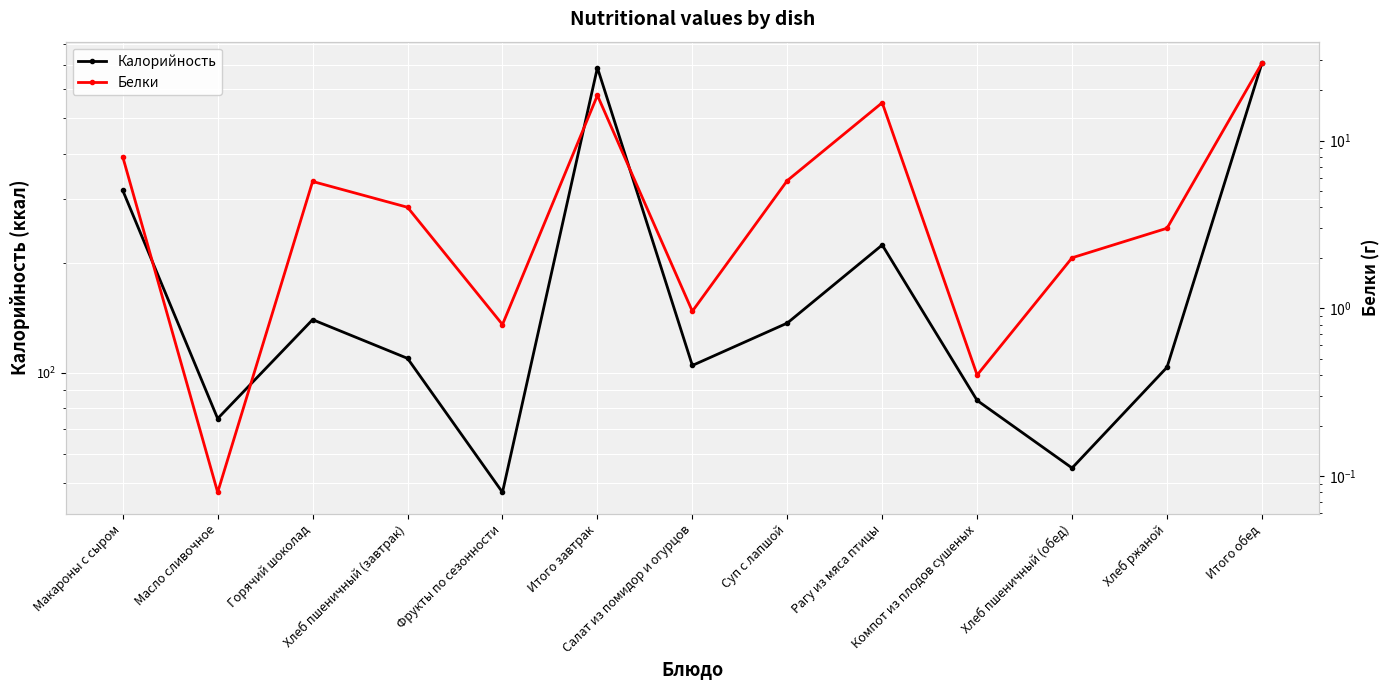

Reading left to right, what are all the values shown in this chart?

Калорийность: 317.0	74.9	140.0	109.6	47.0	688.5	104.8	137.0	224.4	84.0	54.8	103.6	708.6
Белки: 8.0	0.1	5.7	4.0	0.8	18.6	1.0	5.8	16.8	0.4	2.0	3.0	28.9